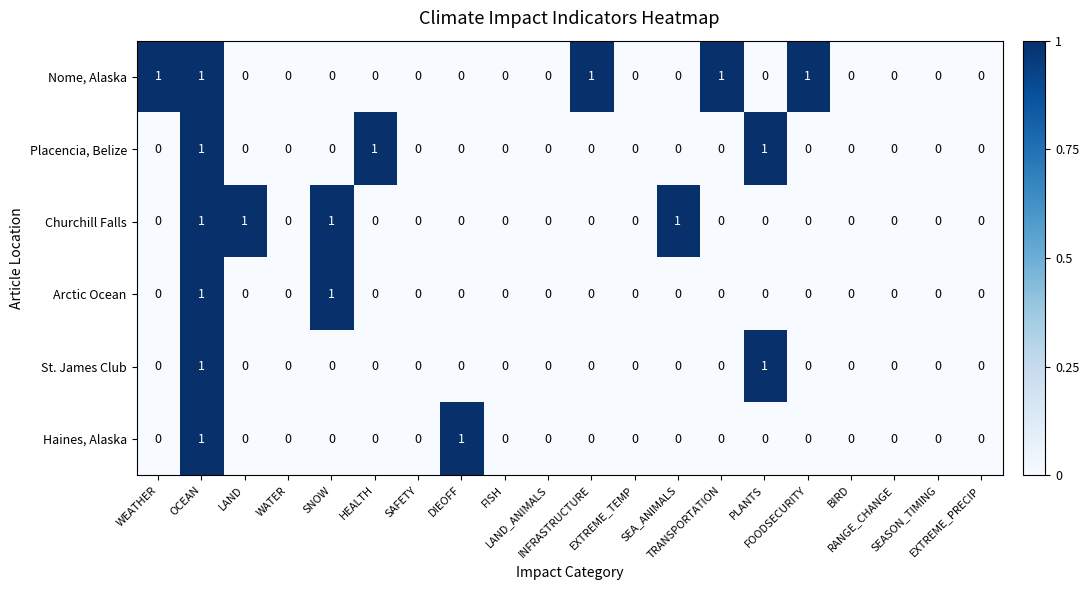

Which series has the largest total across all categories?

Nome, Alaska